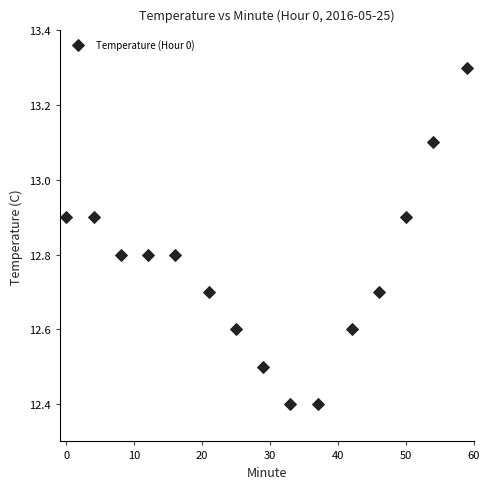

What is the range of Y values (max minus min)?

0.9